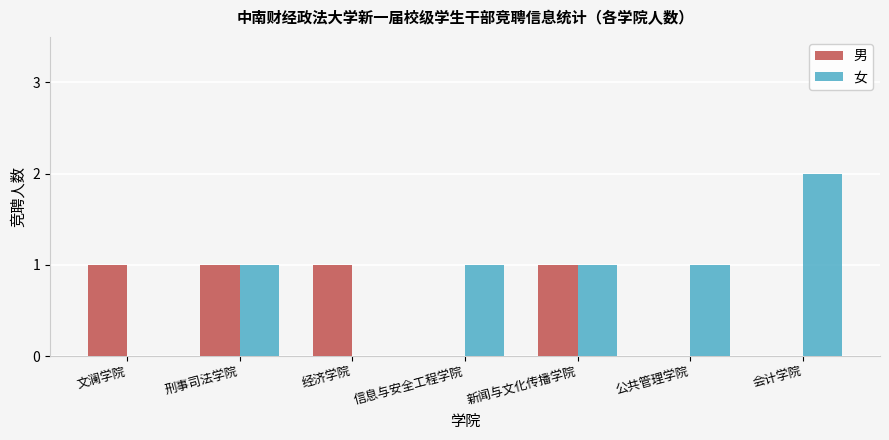

Between 信息与安全工程学院 and 会计学院, which series saw the biggest shift?

女